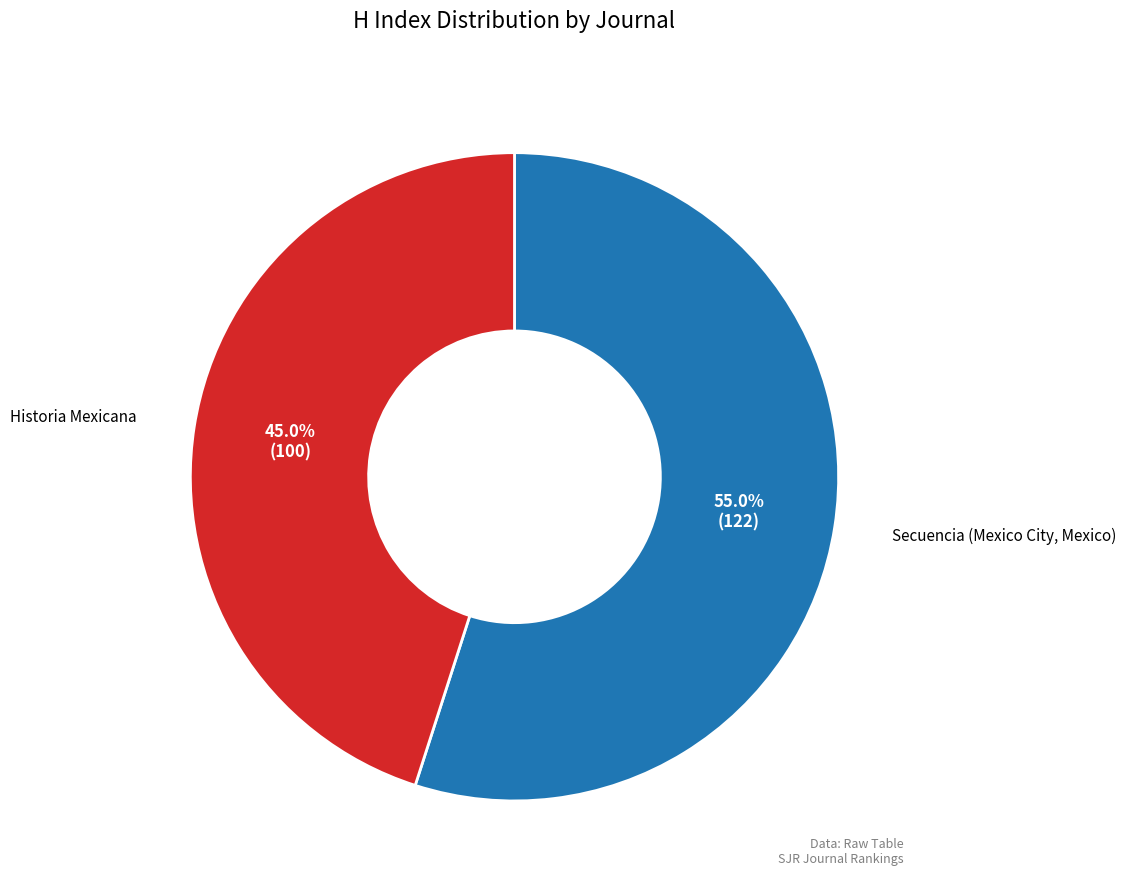

Is there a majority slice in this chart?

Yes